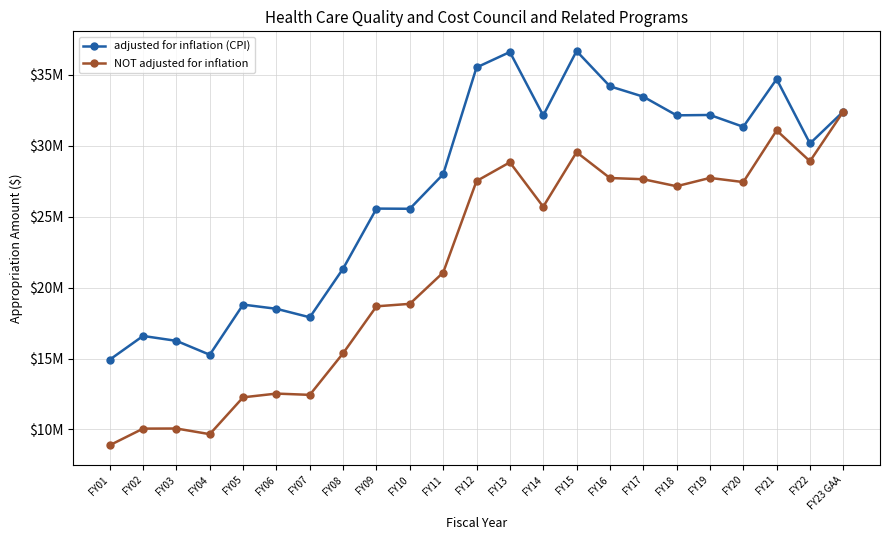

At which label is adjusted for inflation (CPI) closest to 25791280?

FY09